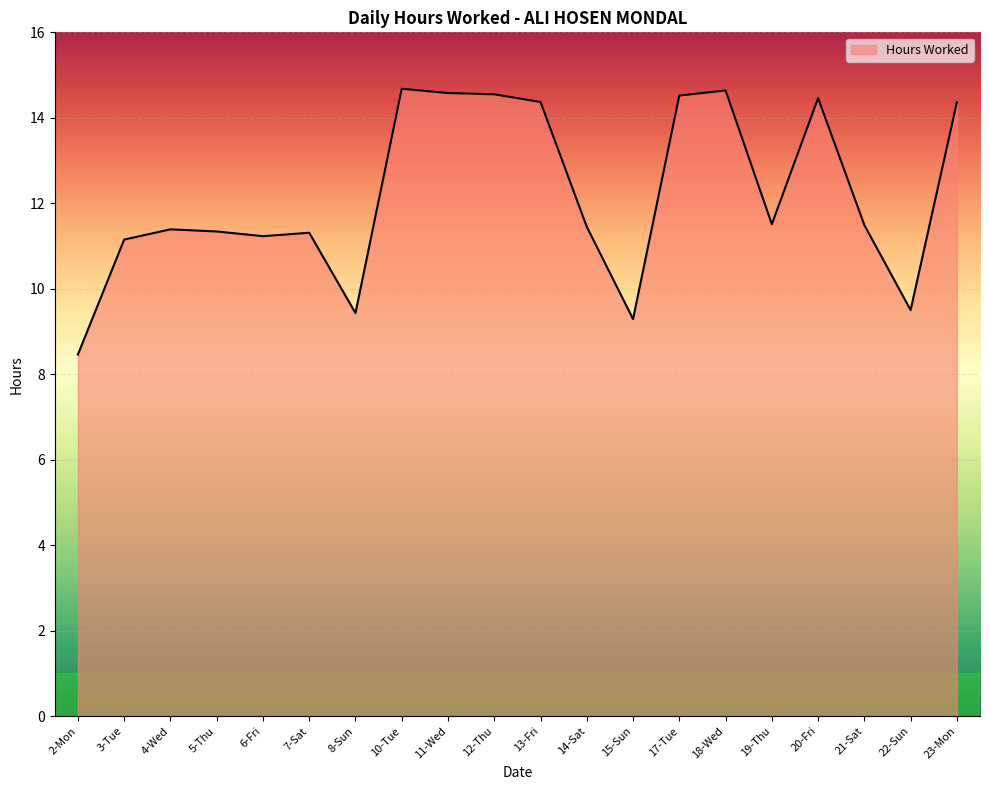

What position from the right is 19-Thu?

5